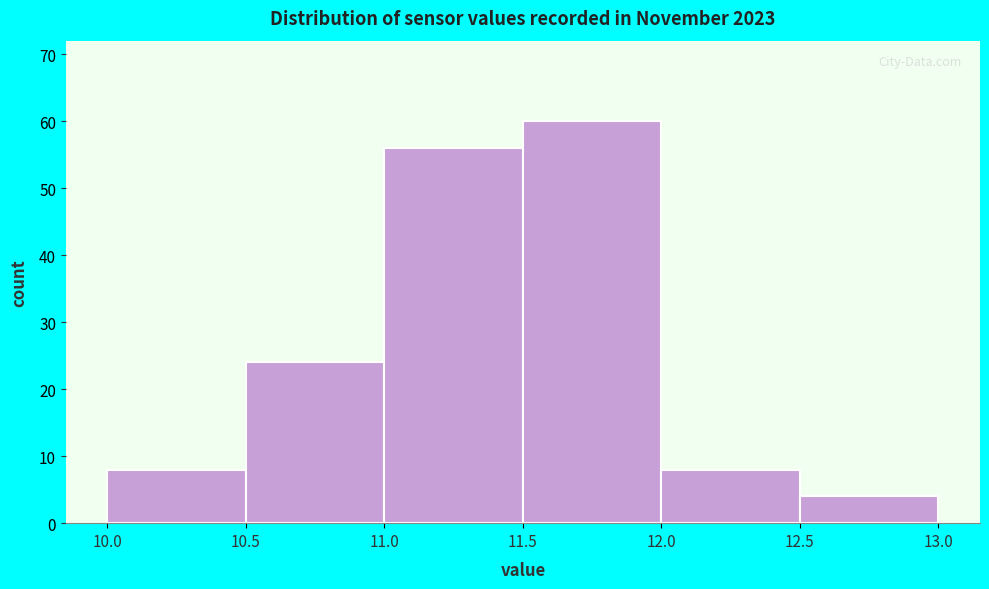

Over which range of the x-axis is the bar tallest?

11.5 to 12.0